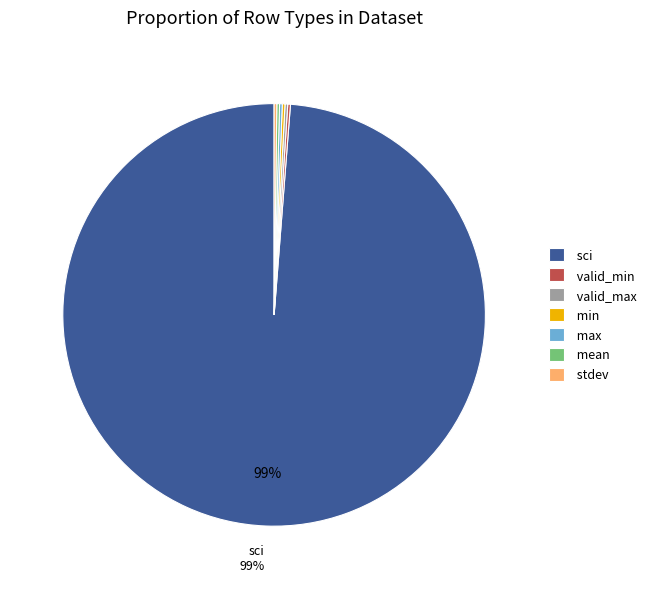

To the nearest percent, what is the average slice percentage?

14%